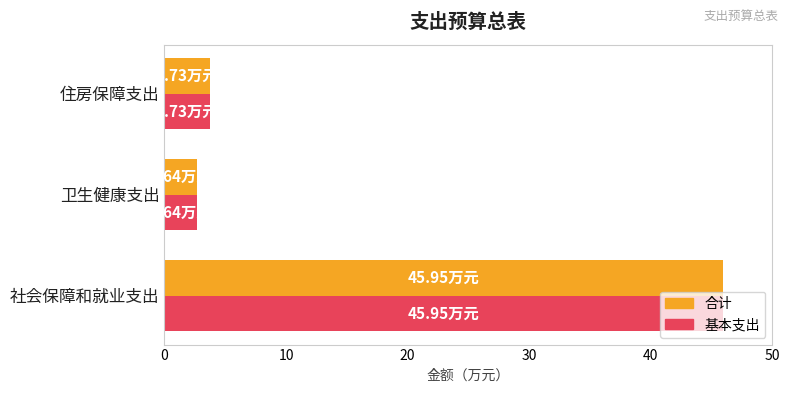

How many values in the 合计 series exceed 3?

2